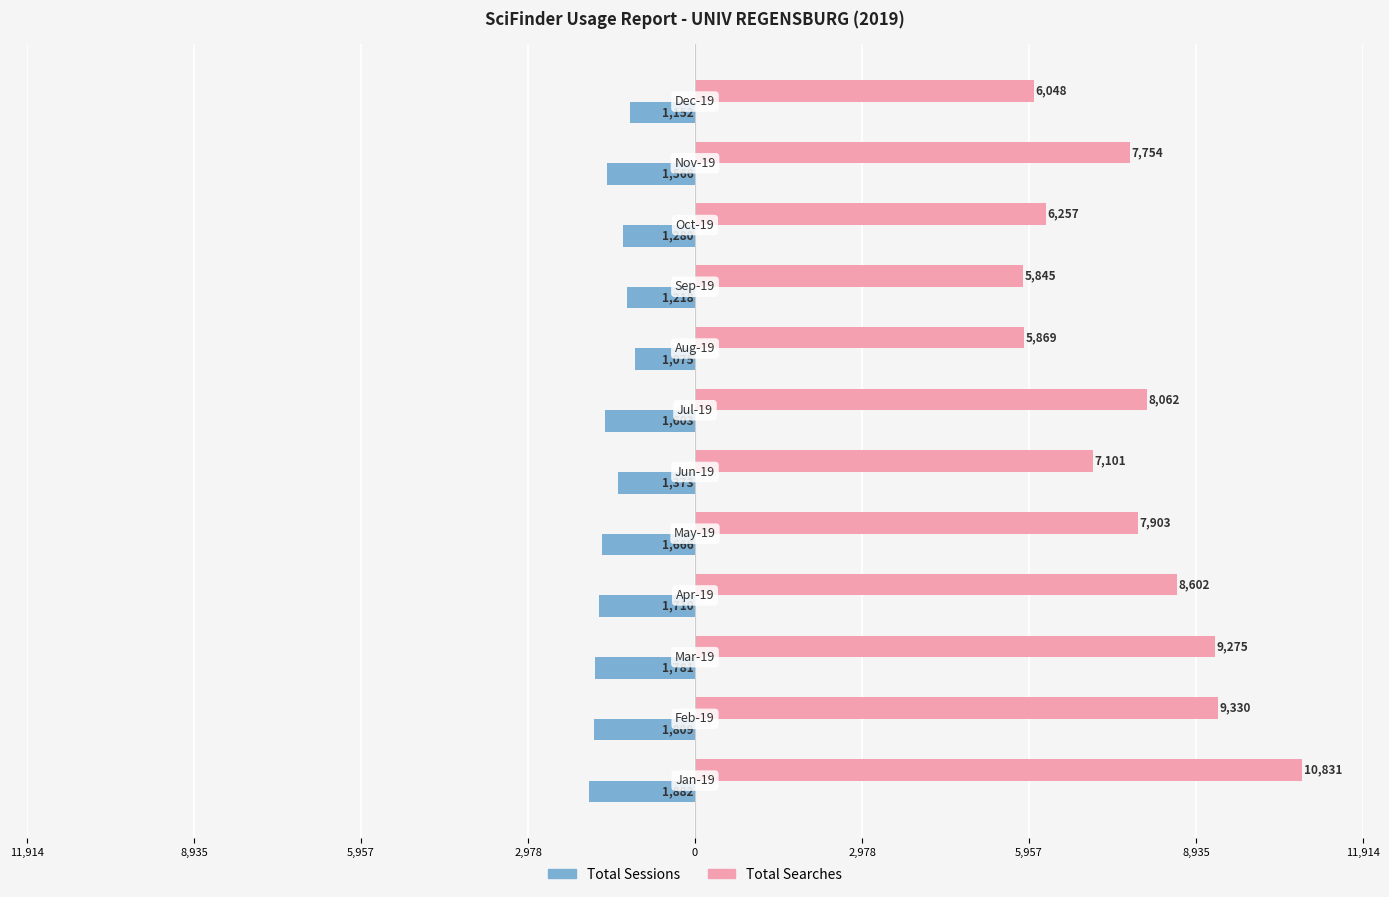

What are all the series names shown in the legend?

Total Sessions, Total Searches